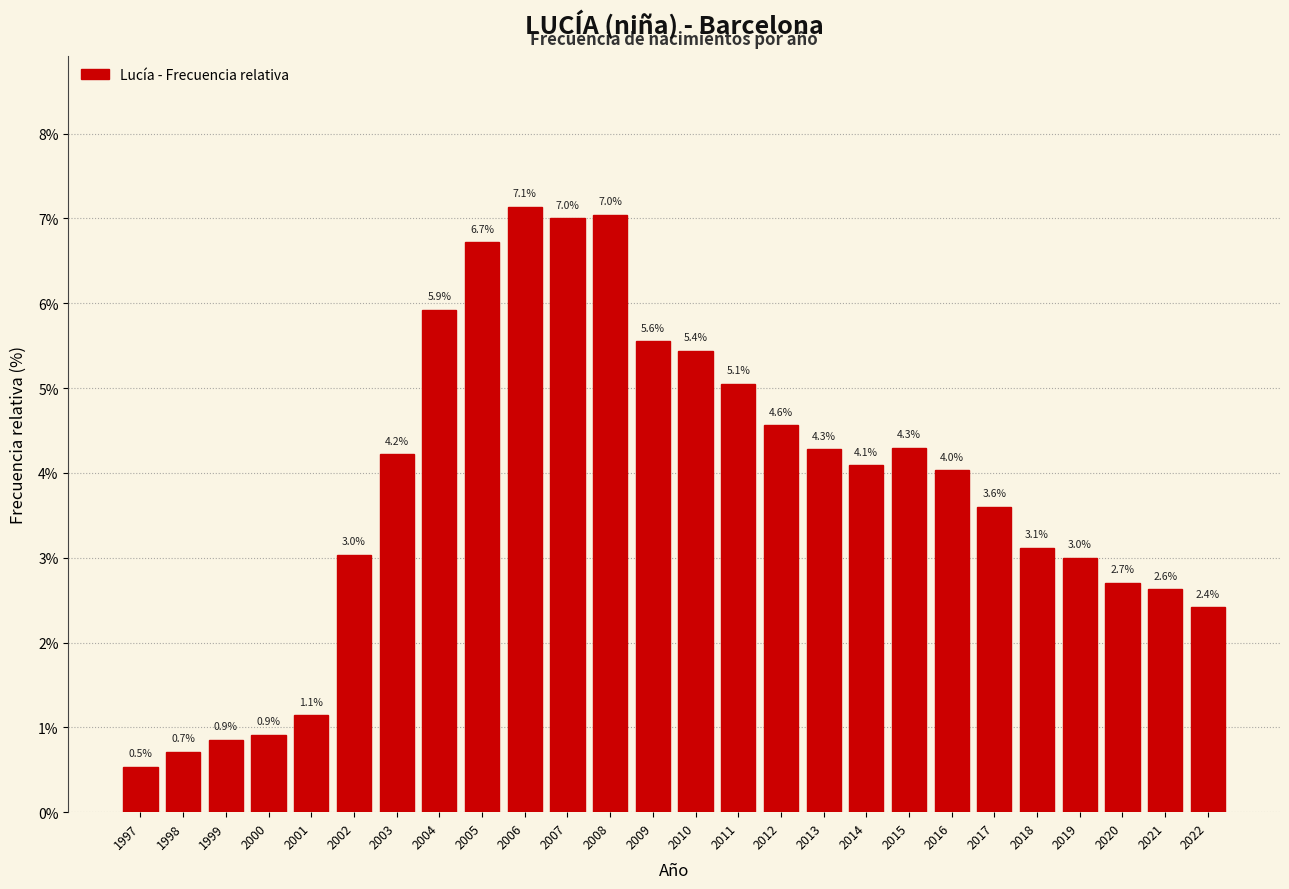

Reading left to right, extract all data points from this chart.

0.5	0.7	0.9	0.9	1.1	3.0	4.2	5.9	6.7	7.1	7.0	7.0	5.6	5.4	5.1	4.6	4.3	4.1	4.3	4.0	3.6	3.1	3.0	2.7	2.6	2.4